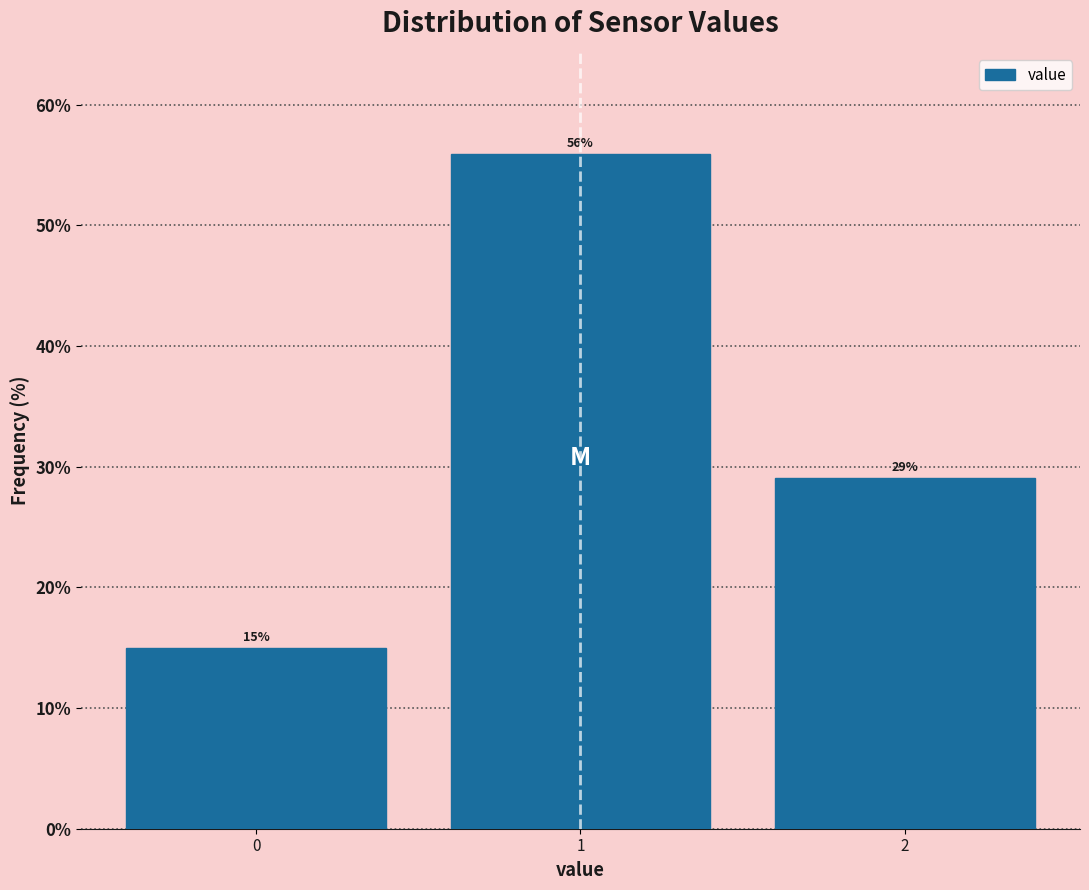

Which range on the x-axis has the tallest bar?

0.5 to 1.5